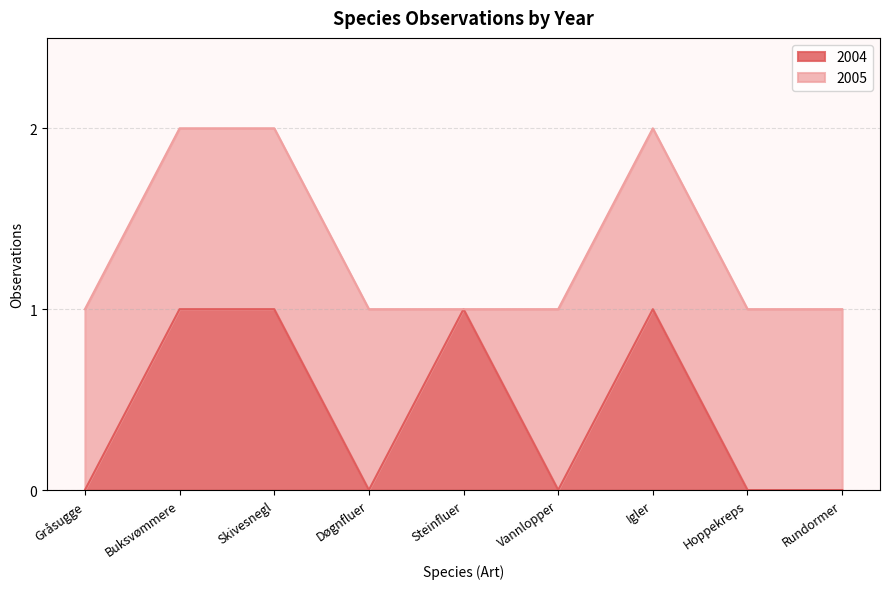

Rank the categories by value from highest to lowest.

Buksvømmere, Skivesnegl, Steinfluer, Igler, Gråsugge, Døgnfluer, Vannlopper, Hoppekreps, Rundormer